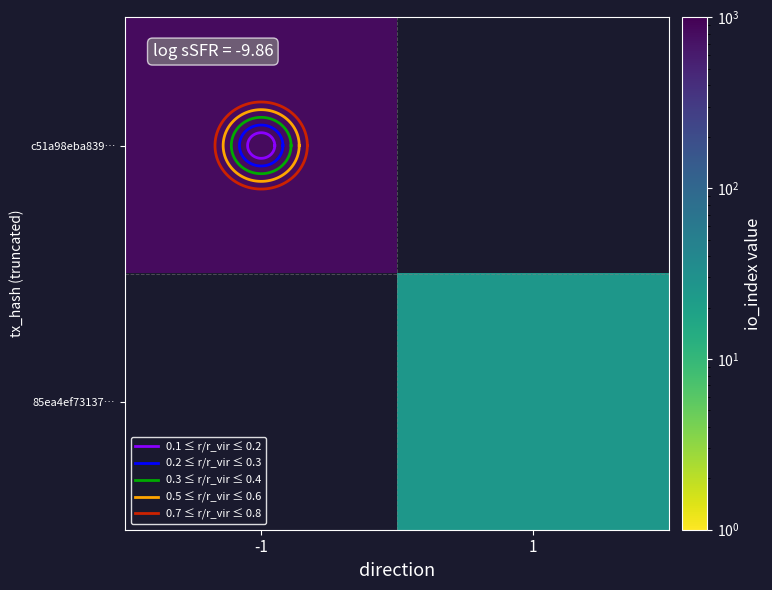

Reading left to right, what are all the values shown in this chart?

c51a98eba839c03f230448da0e38083b984fdbb: direction=-1	io_index=823
85ea4ef73137f6d71b6c1484c73560acca62d29: direction=1	io_index=26